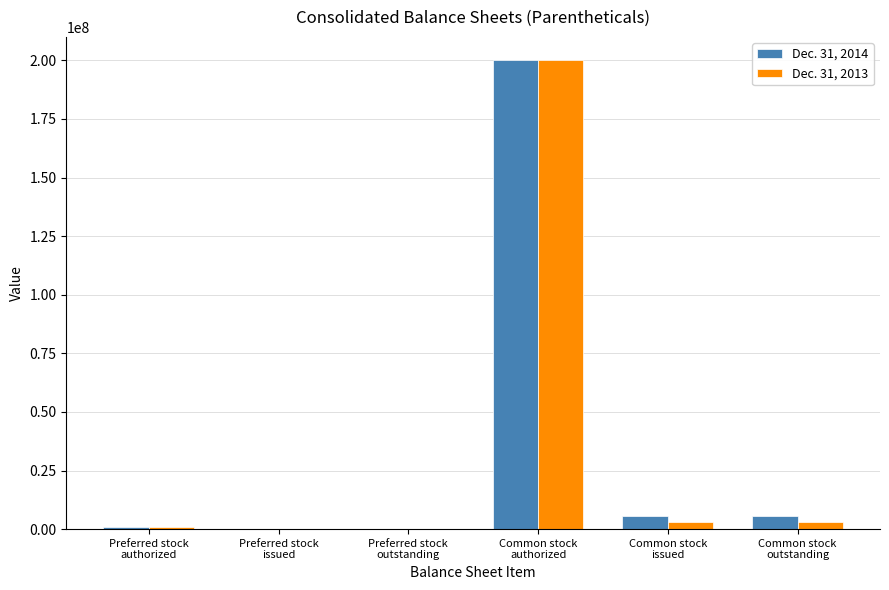

What is the maximum value shown in the chart?

200000000